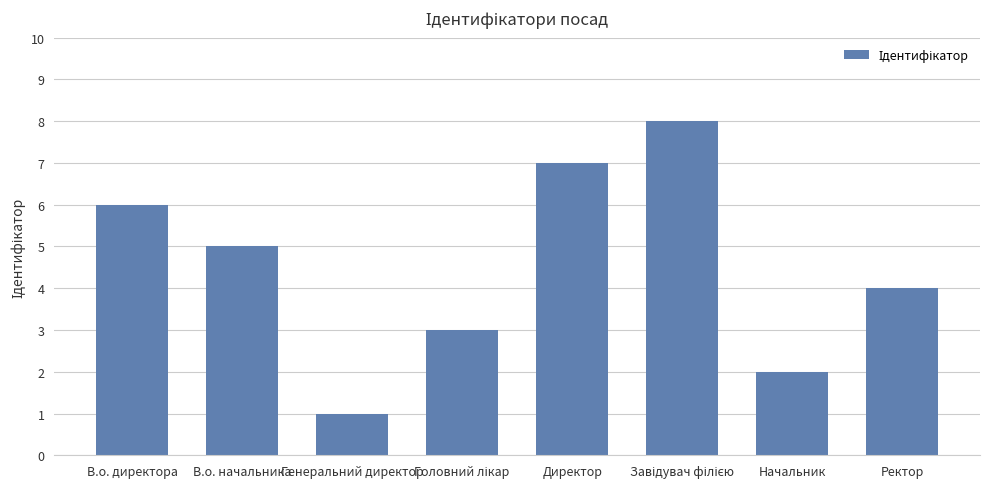

What is the difference between the maximum and second lowest values?

6